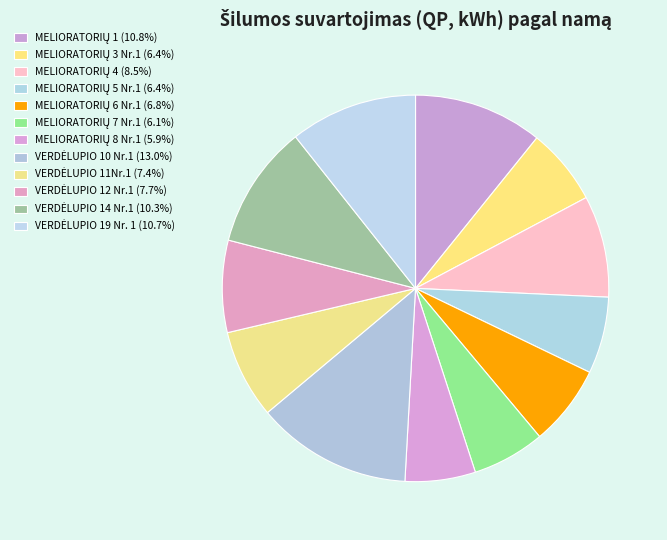

How many segments does this pie chart have?

12